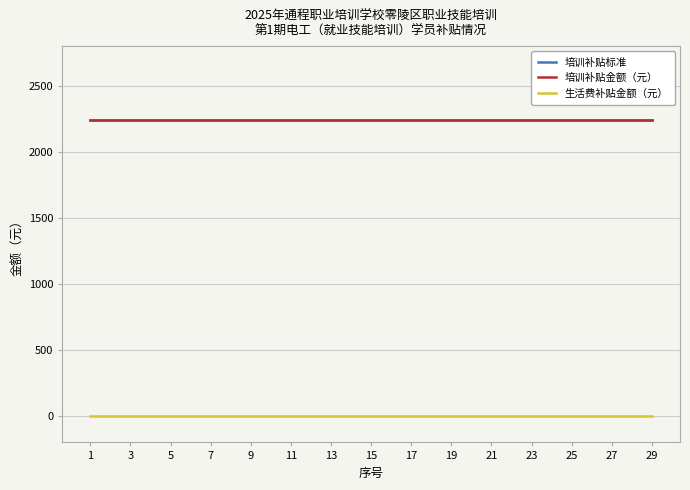

Which series changed the most between 11 and 27?

培训补贴标准